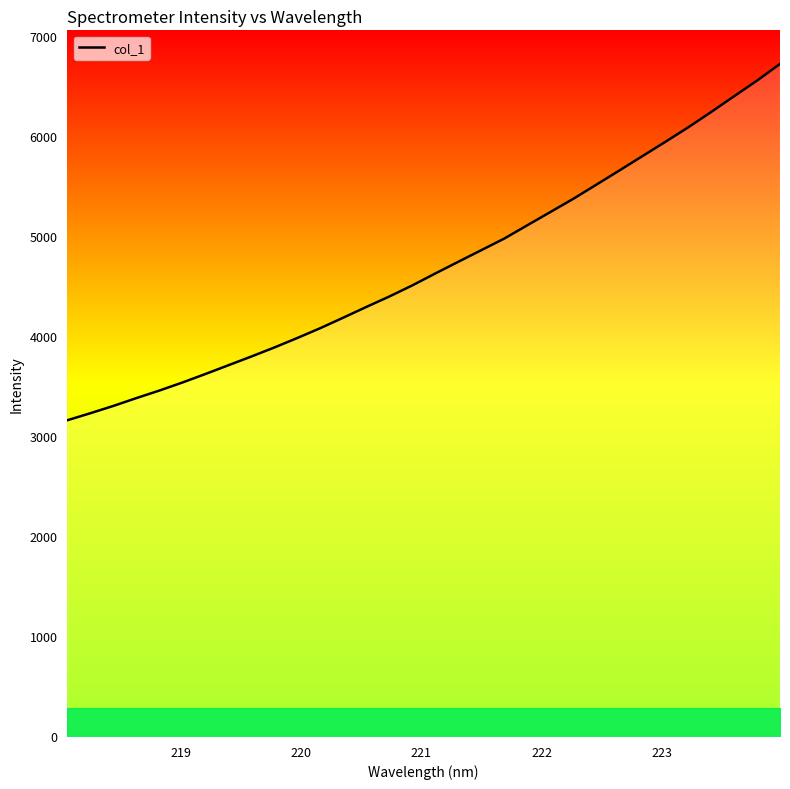

What is the maximum value shown in the chart?

6720.2